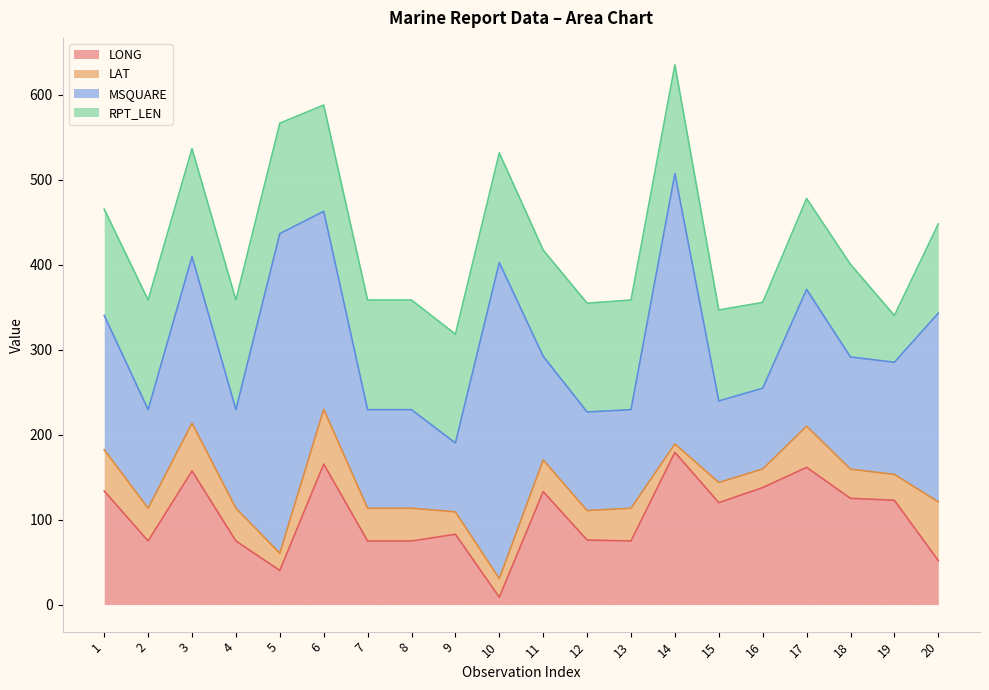

True or false: LONG and RPT_LEN cross at least once.

True